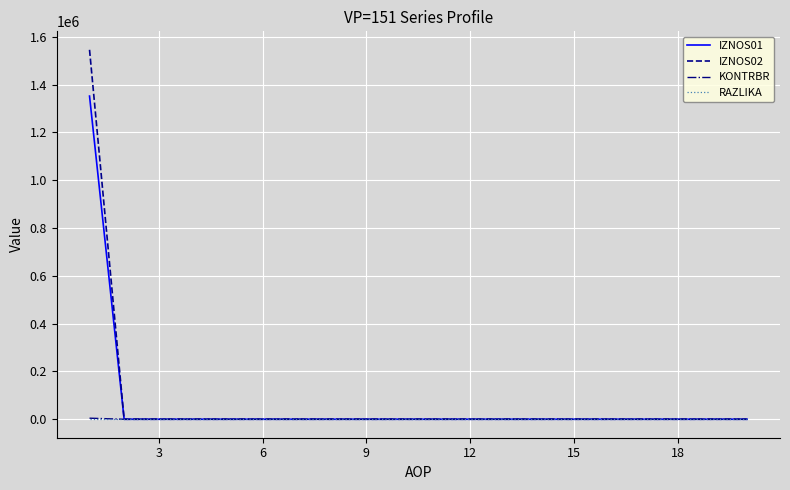

What is the greatest value displayed?

1545370.2